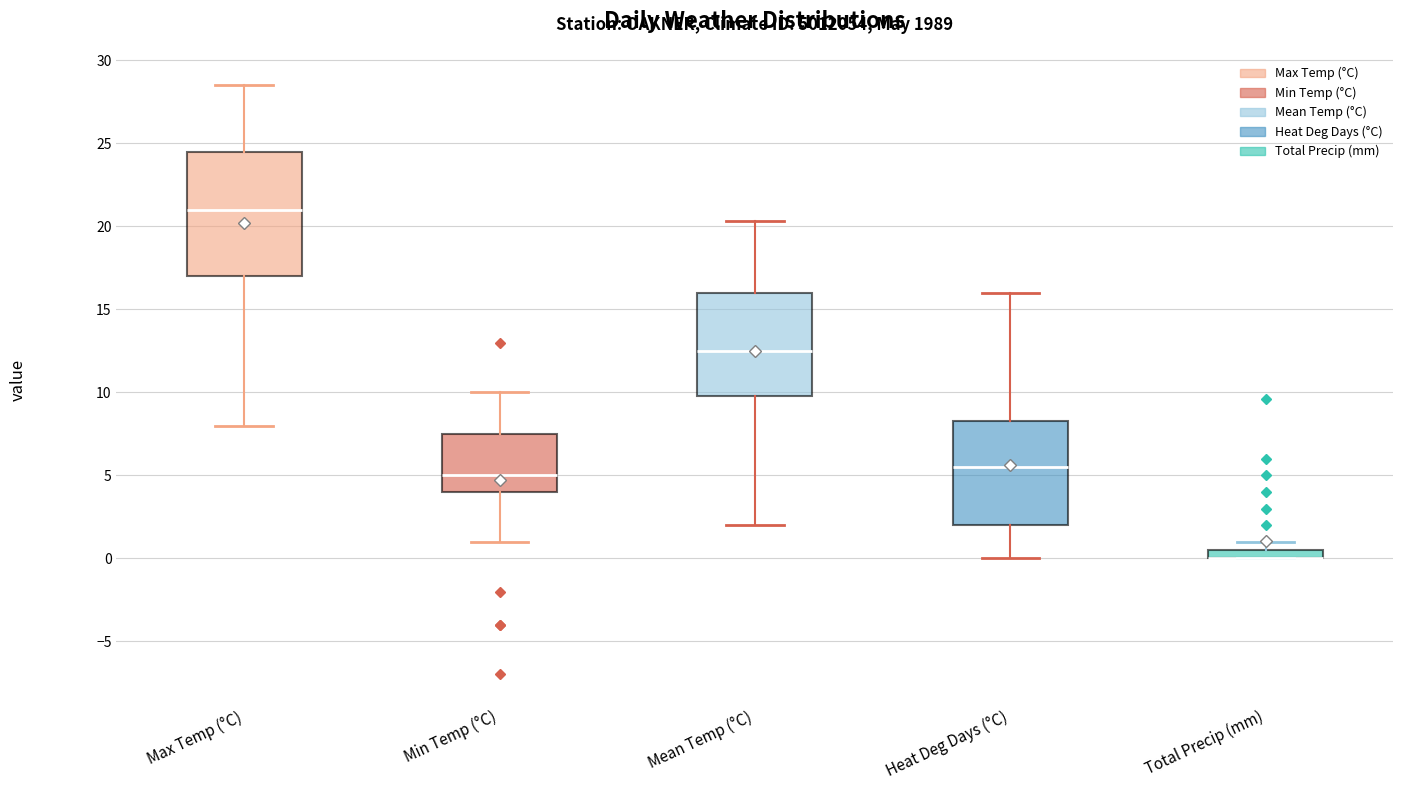

Where does the upper whisker of the box for Heat Deg Days (°C) end on the y-axis? The values are not printed on the chart, so give them approximately, as read against the axis.

16.0